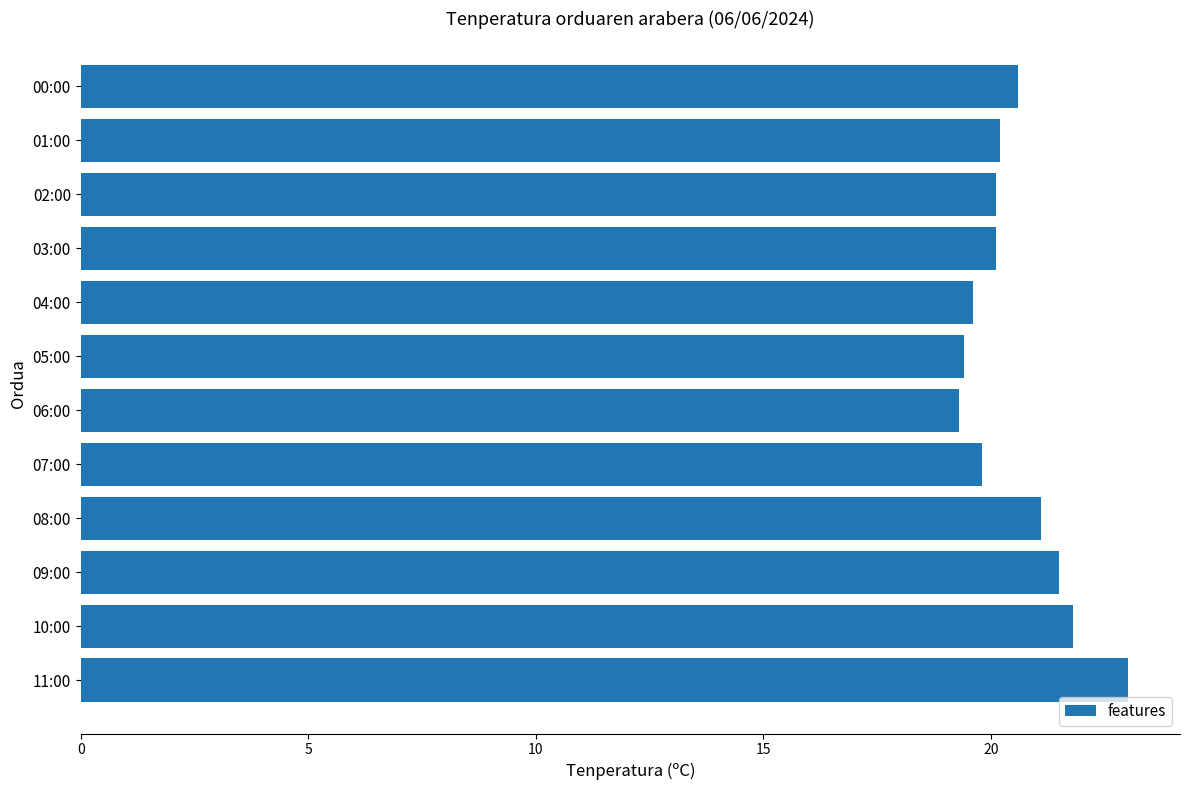

Reading bottom to top, list all the values displayed in this chart.

11:00=23.0	10:00=21.8	09:00=21.5	08:00=21.1	07:00=19.8	06:00=19.3	05:00=19.4	04:00=19.6	03:00=20.1	02:00=20.1	01:00=20.2	00:00=20.6